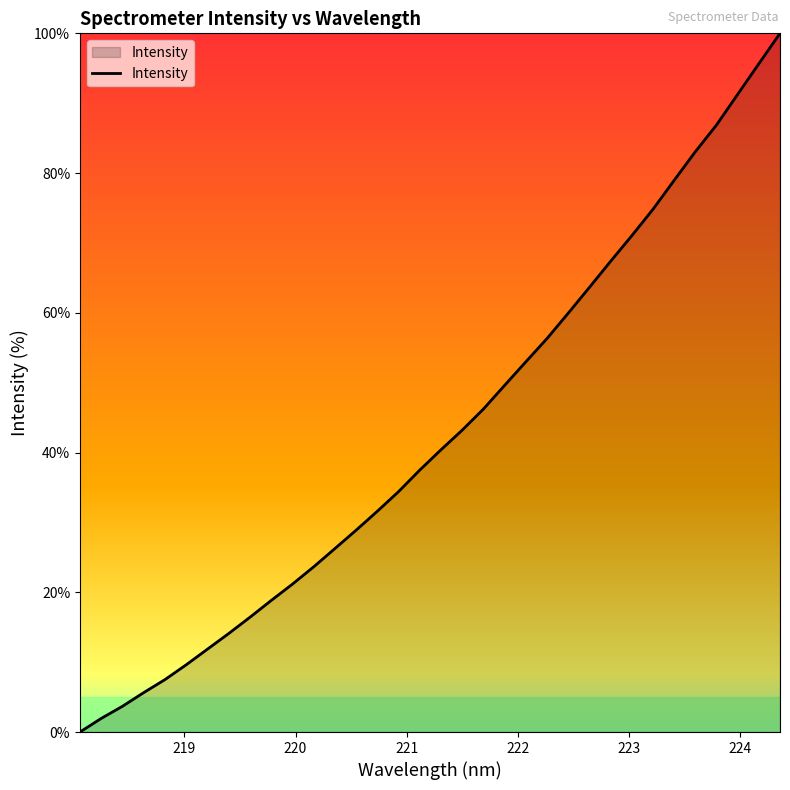

What is the difference between the maximum and minimum values?

100.0